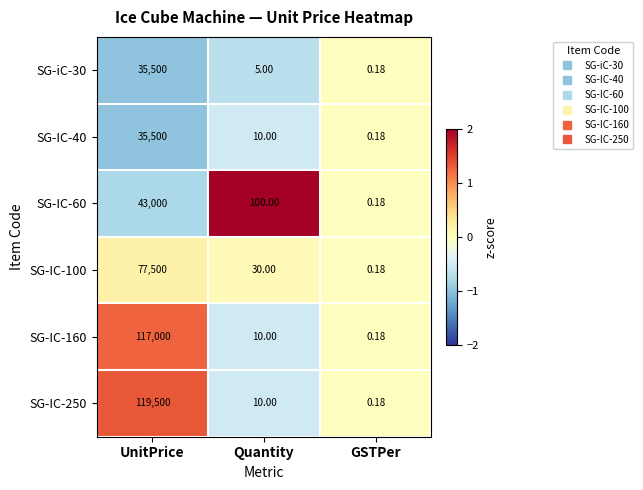

Rank the categories by SG-IC-160 value from lowest to highest.

GSTPer, Quantity, UnitPrice